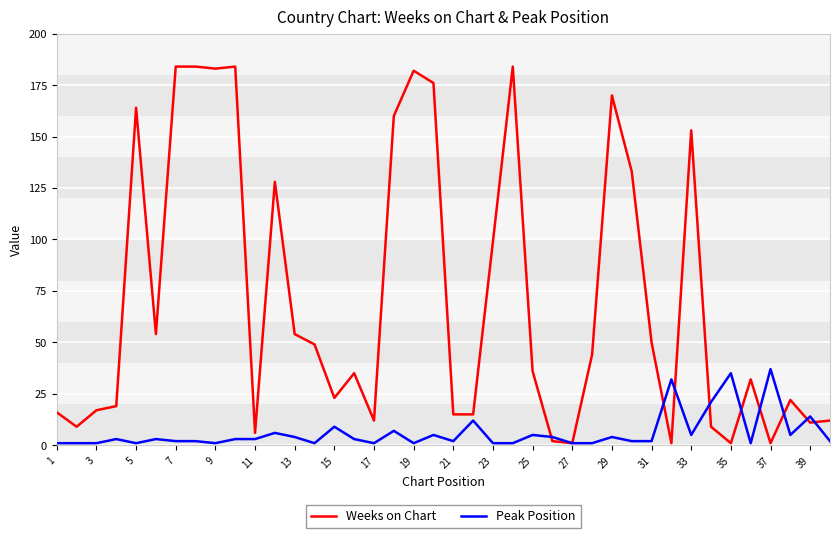

Which series has the largest total across all categories?

Weeks on Chart